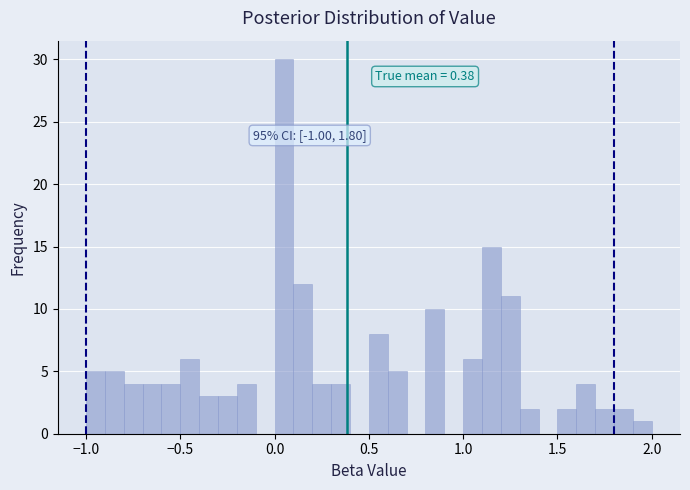

Around what value on the x-axis is the tallest bar? Give the approximate position of its centre, as read against the axis.

0.05